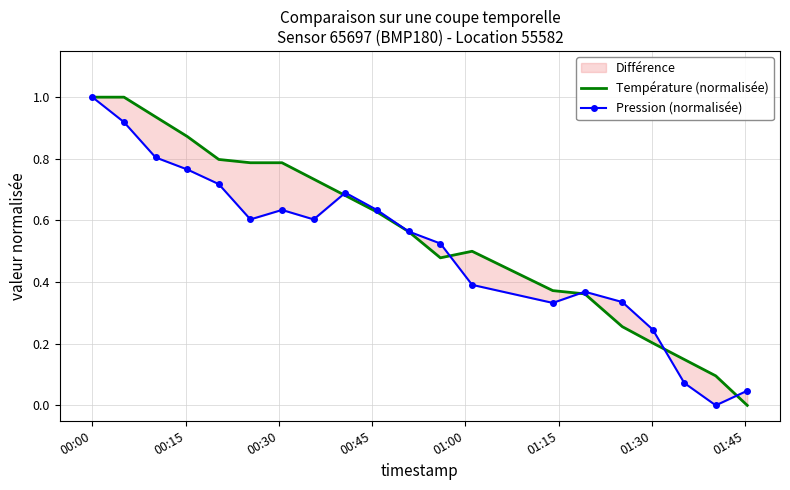

True or false: Température (normalisée) and Pression (normalisée) cross at least once.

True